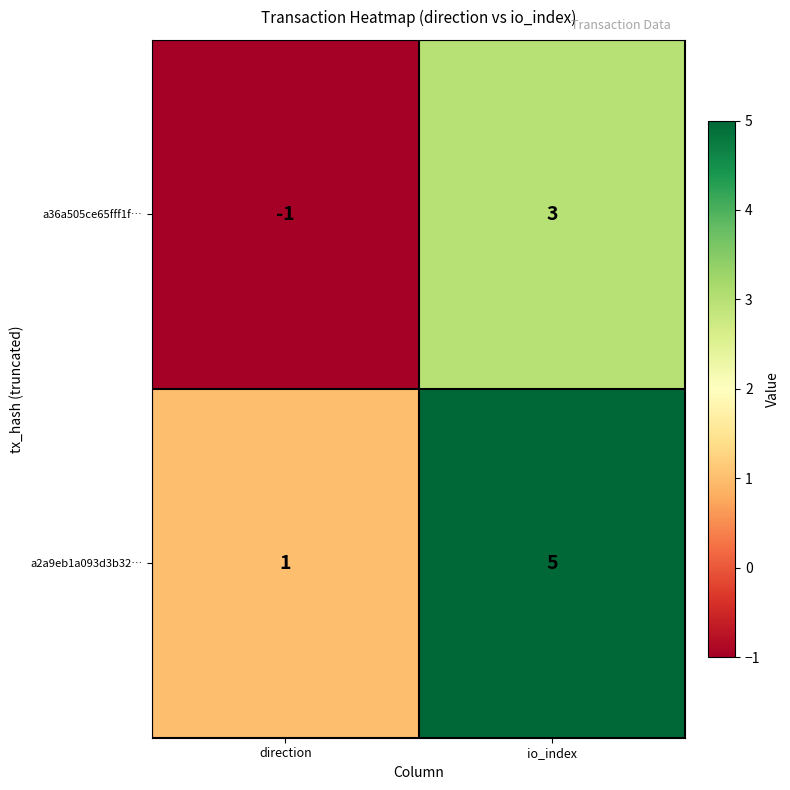

What is the maximum value for a36a505ce65fff1f…?

3